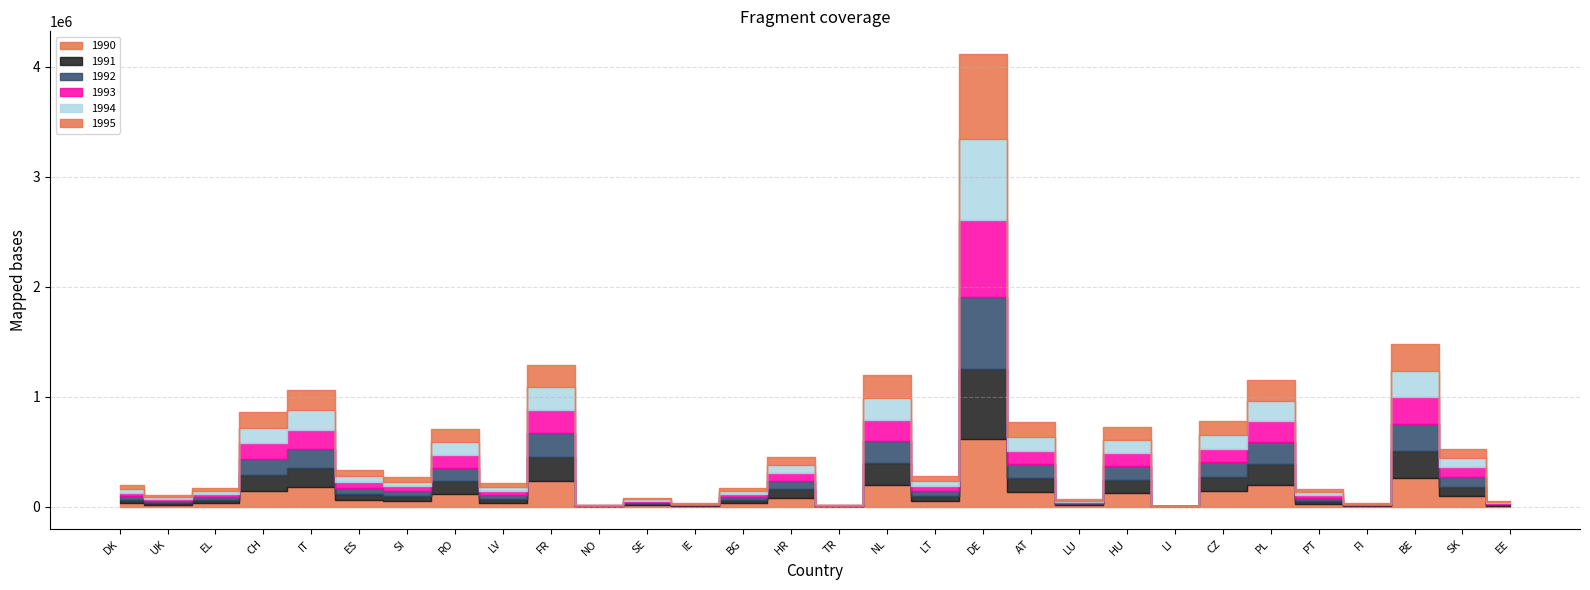

The value of 1995 at SI is 16181. True or false?

False